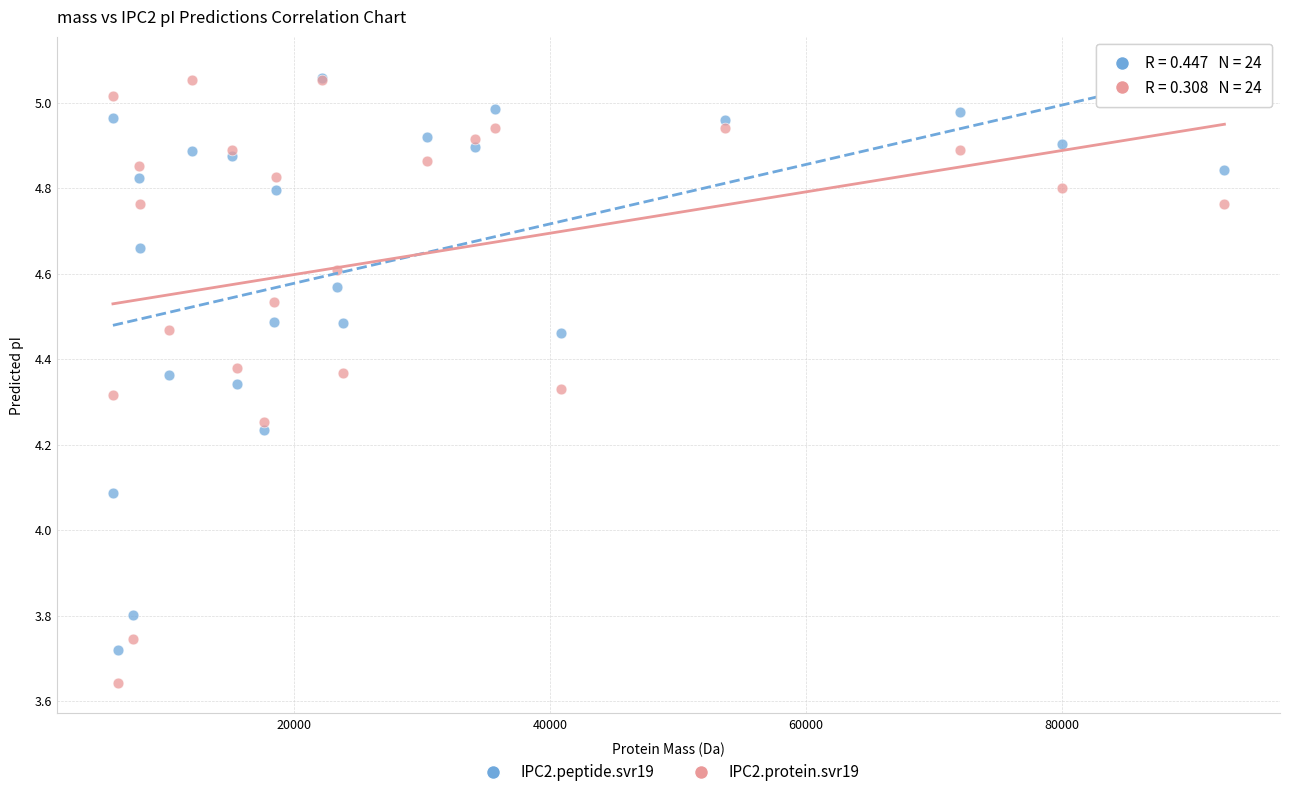

Across all series, what Y value is closest to 4?

4.1